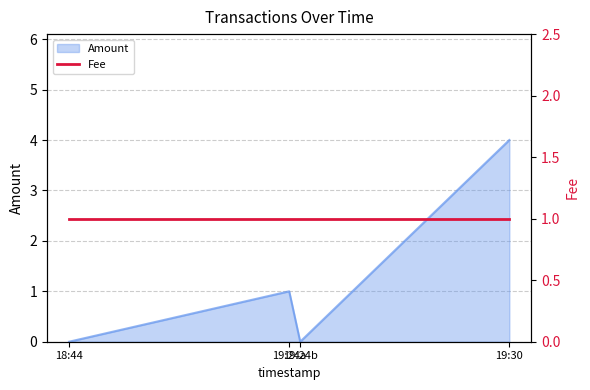

What is the maximum value for Amount?

4